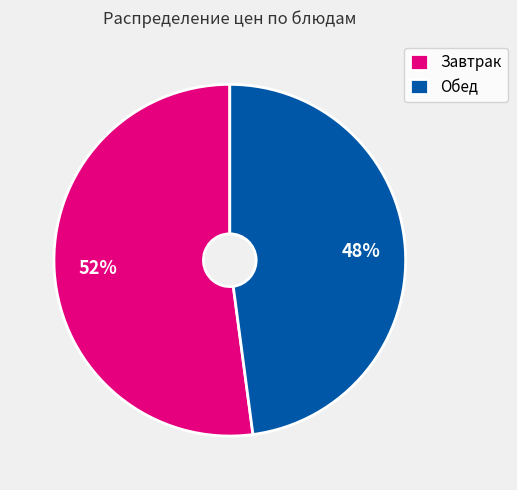

The Завтрак slice represents 64% of the pie. True or false?

False